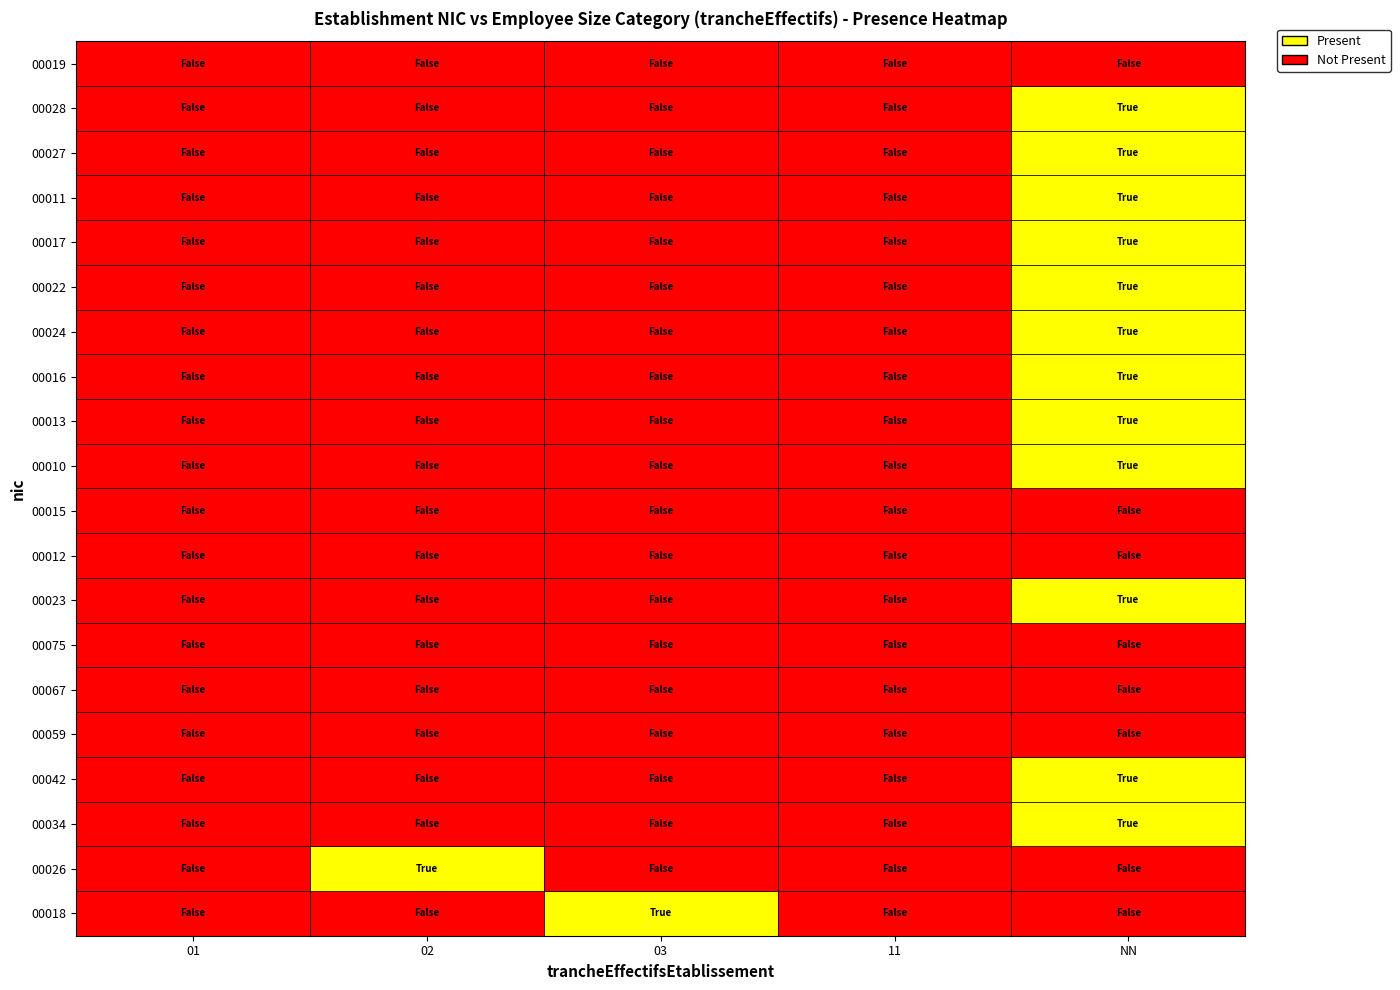

List the labels in order of 00016 value, smallest first.

01, 02, 03, 11, NN